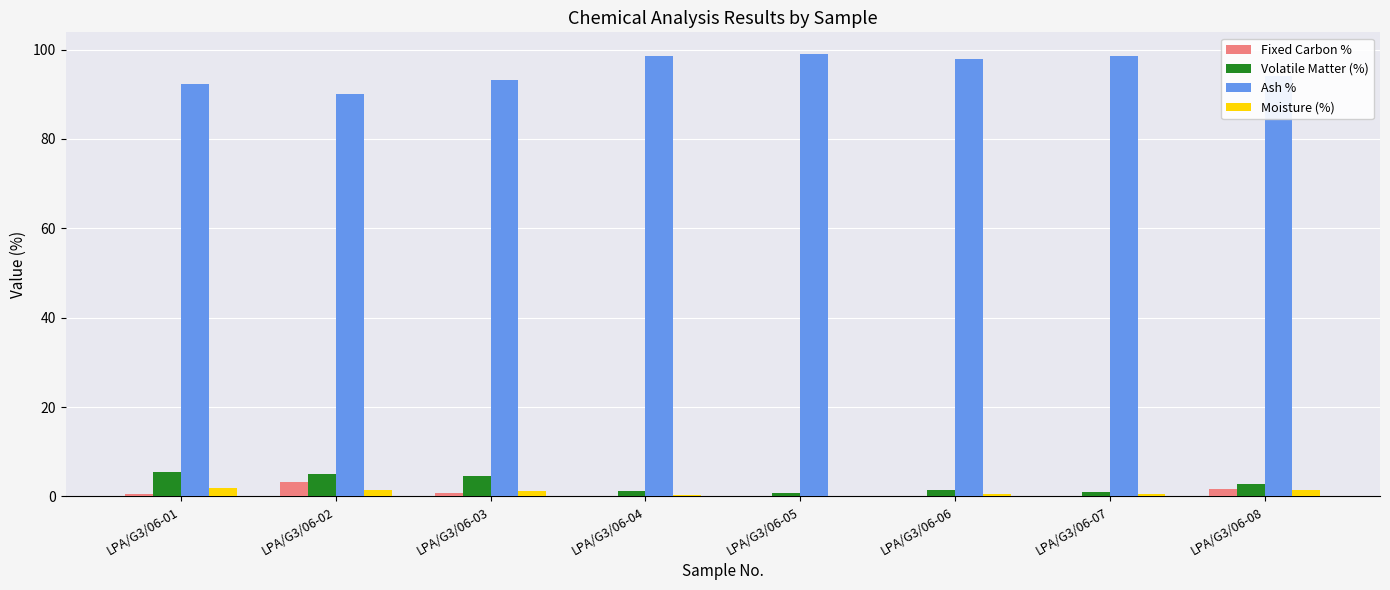

What is the maximum value shown in the chart?

98.9